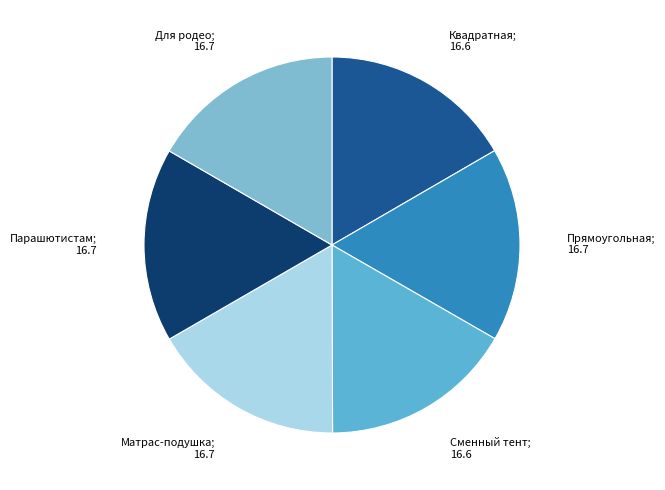

How many segments does this pie chart have?

6